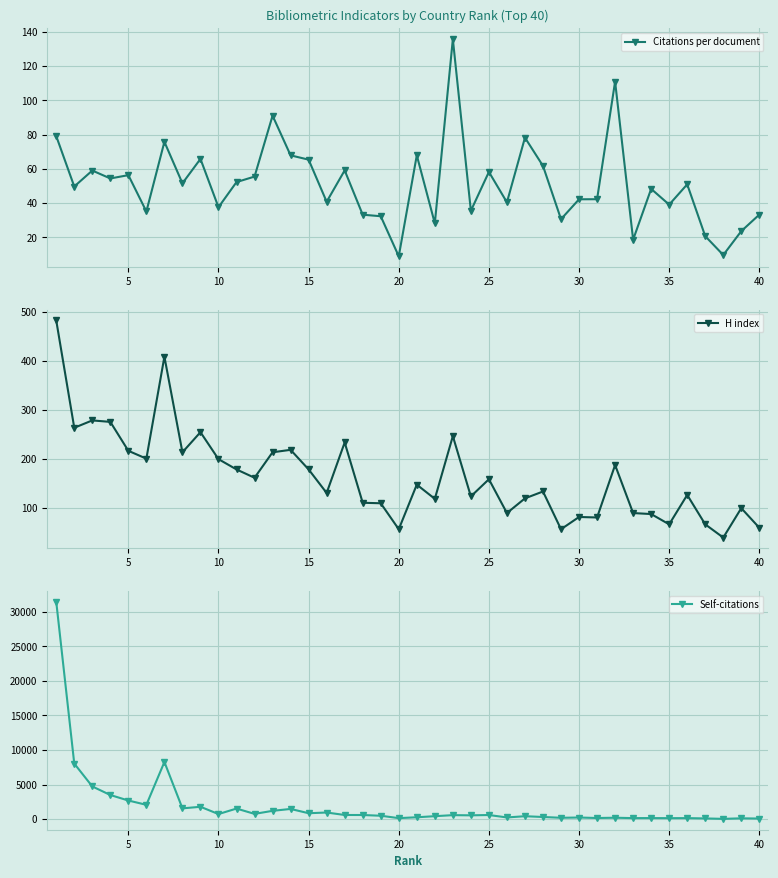

True or false: Citations per document and H index cross at least once.

False